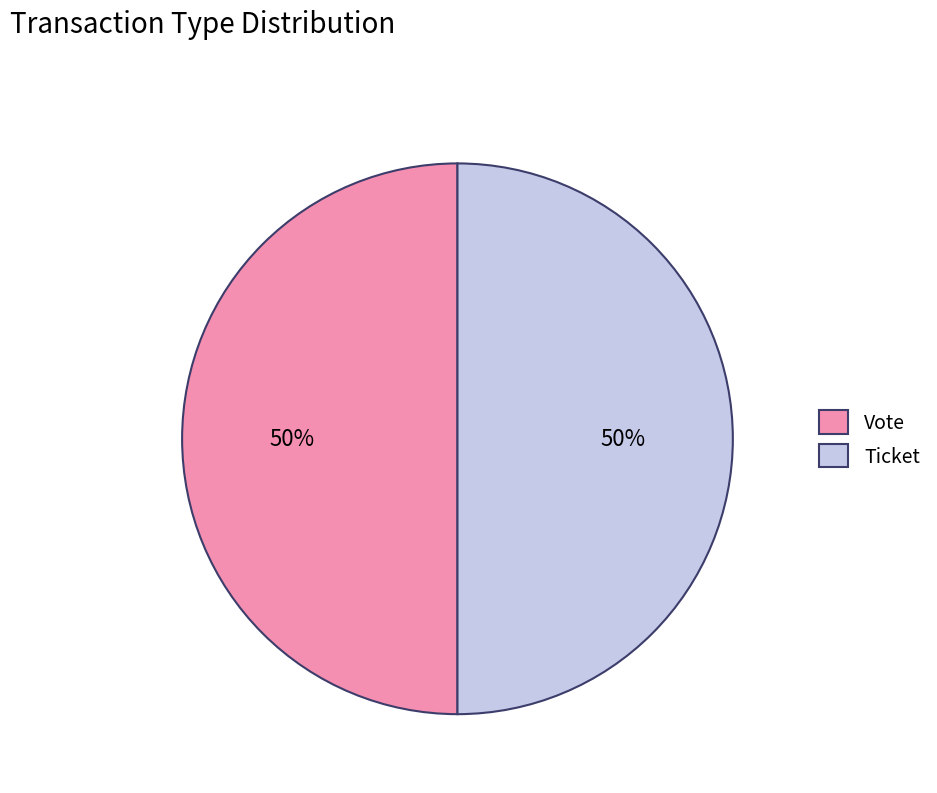

The Ticket slice represents 50% of the pie. True or false?

True